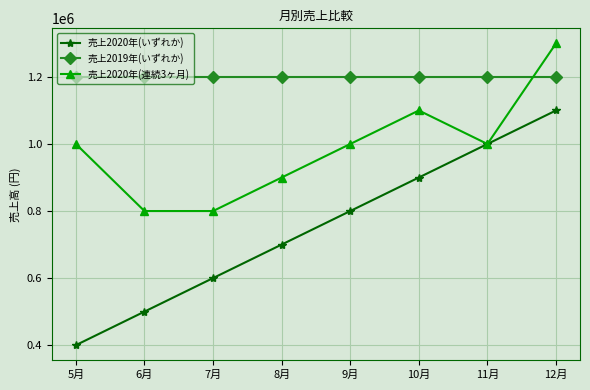

What is the spread (max minus min) of values at 7月?

600000